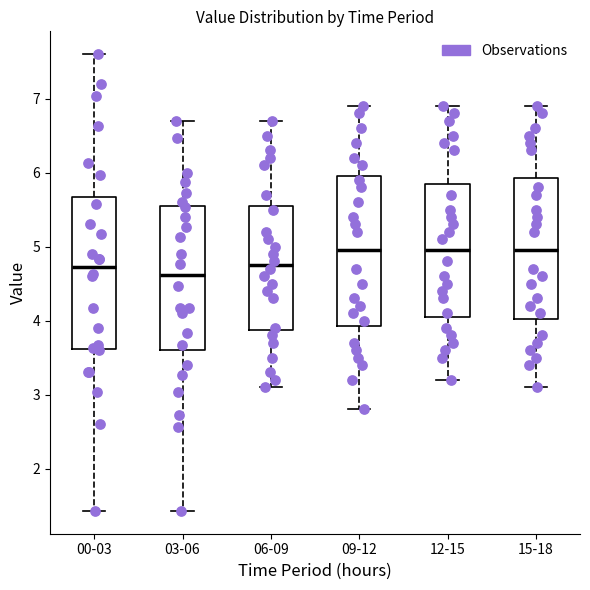

Where does the median line of the box for 15-18 sit on the y-axis? The values are not printed on the chart, so give them approximately, as read against the axis.

5.0